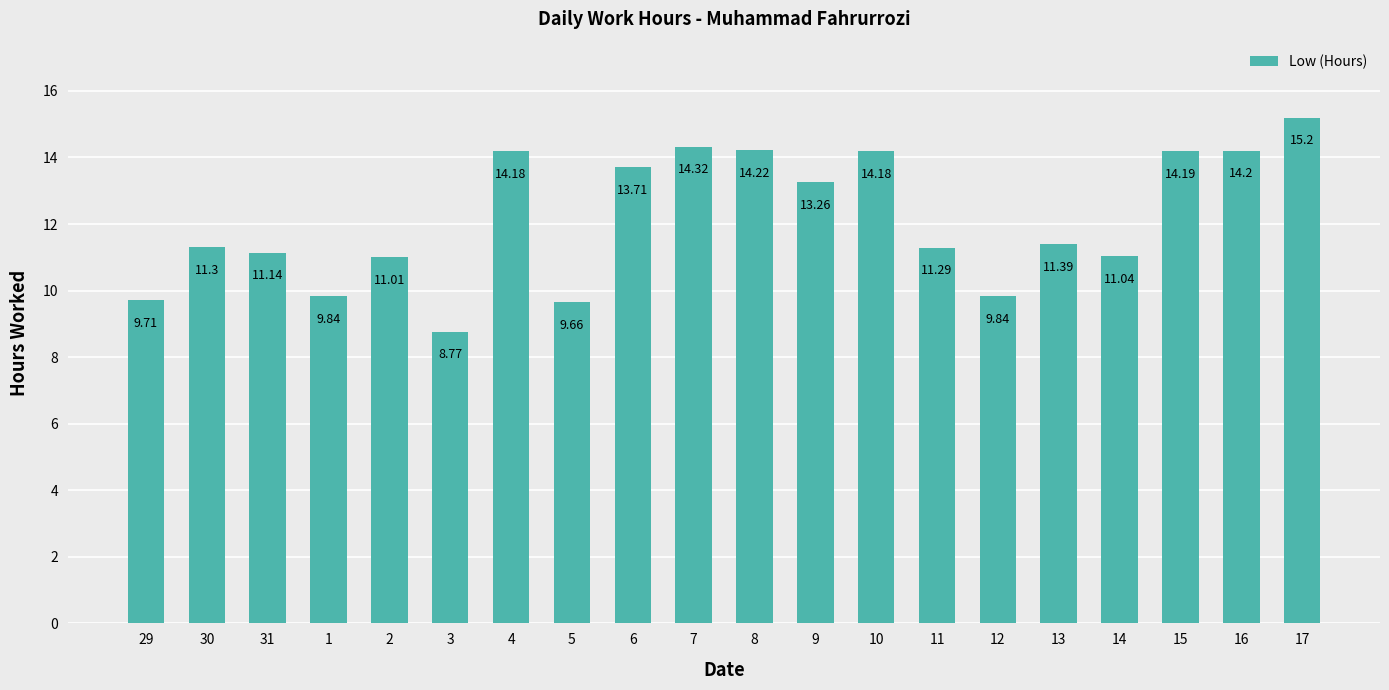

Which category has the highest value across all series?

17